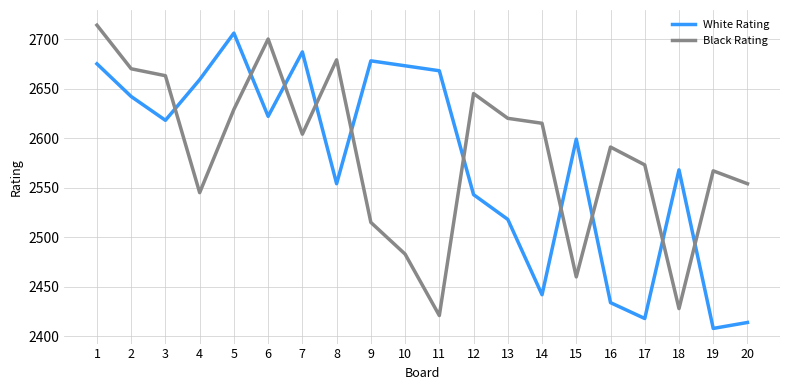

Which category has the highest value in the White Rating series?

5